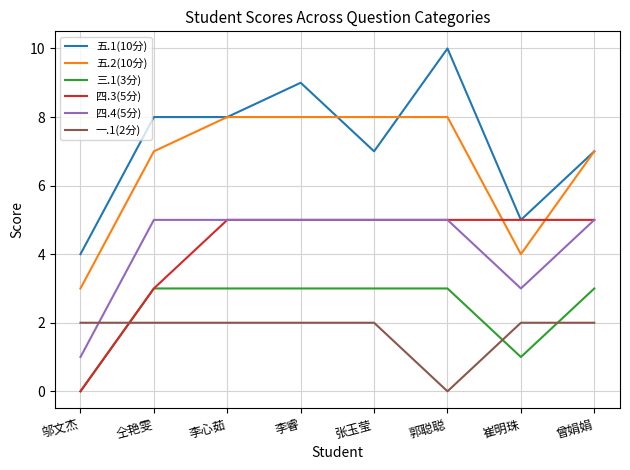

Which series has the largest range (max minus min)?

五.1(10分)